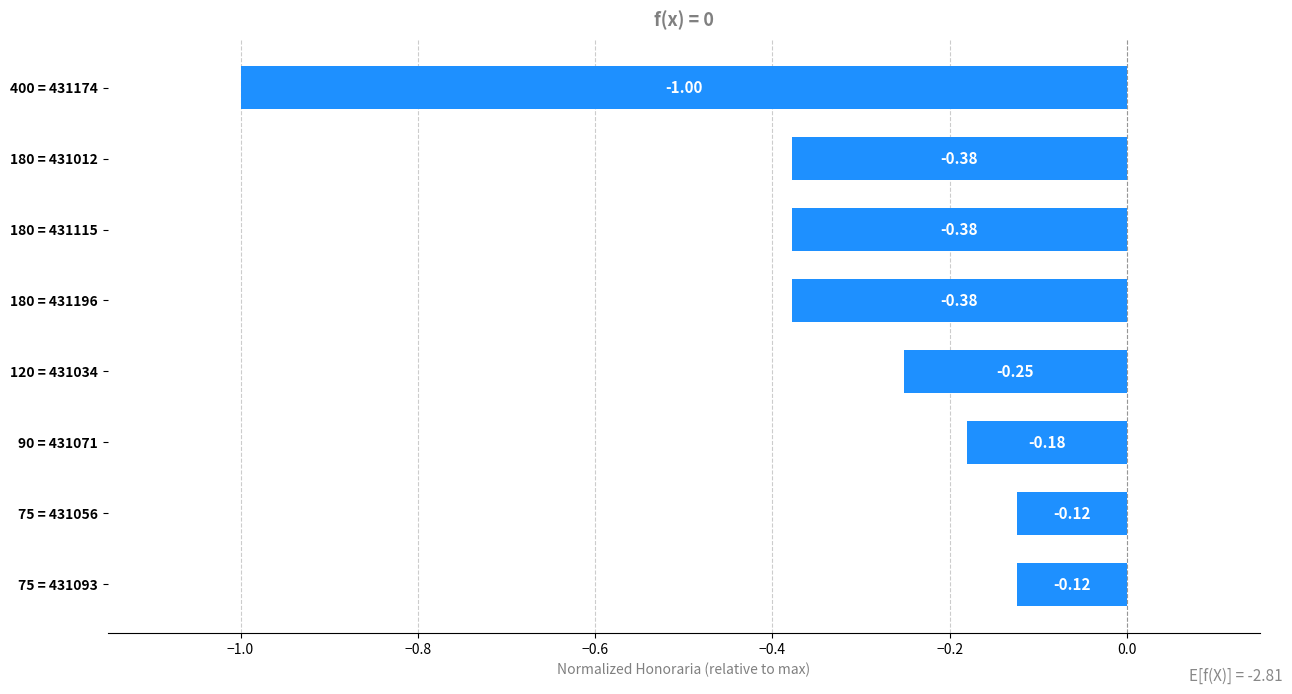

What is the difference between the second highest and second lowest values?

0.3